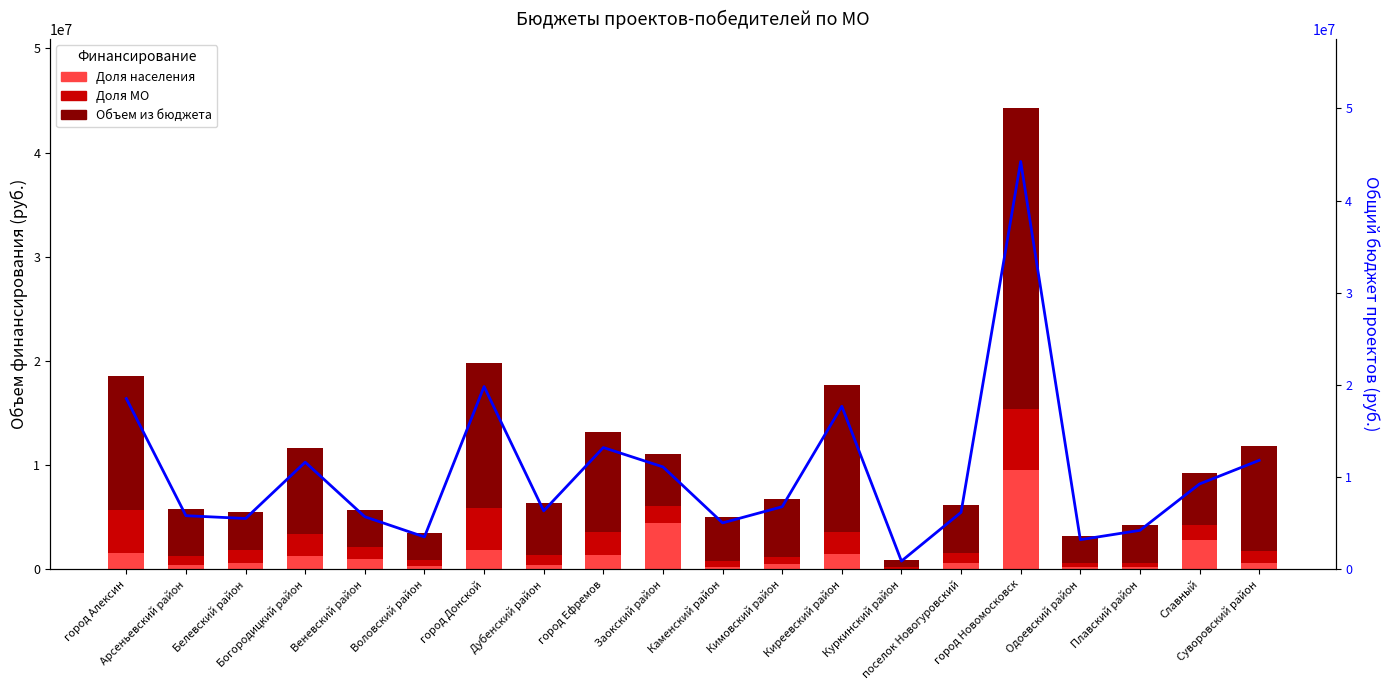

At which category does the chart reach its peak across all series?

город Новомосковск